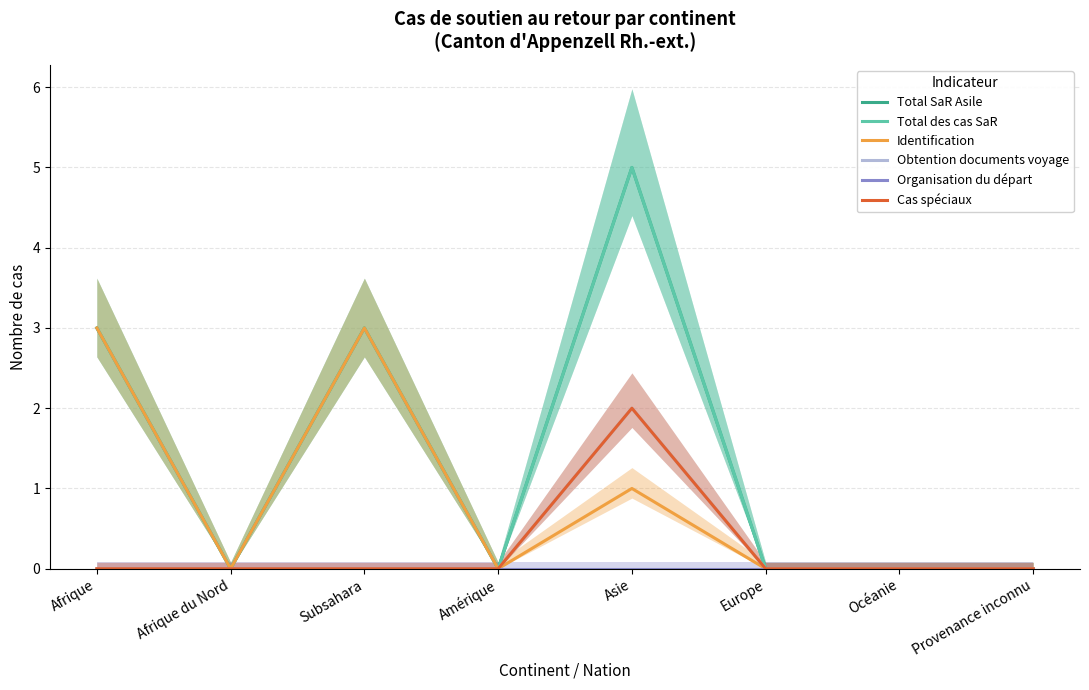

True or false: Obtention documents voyage has a value of -1 at Amérique.

False